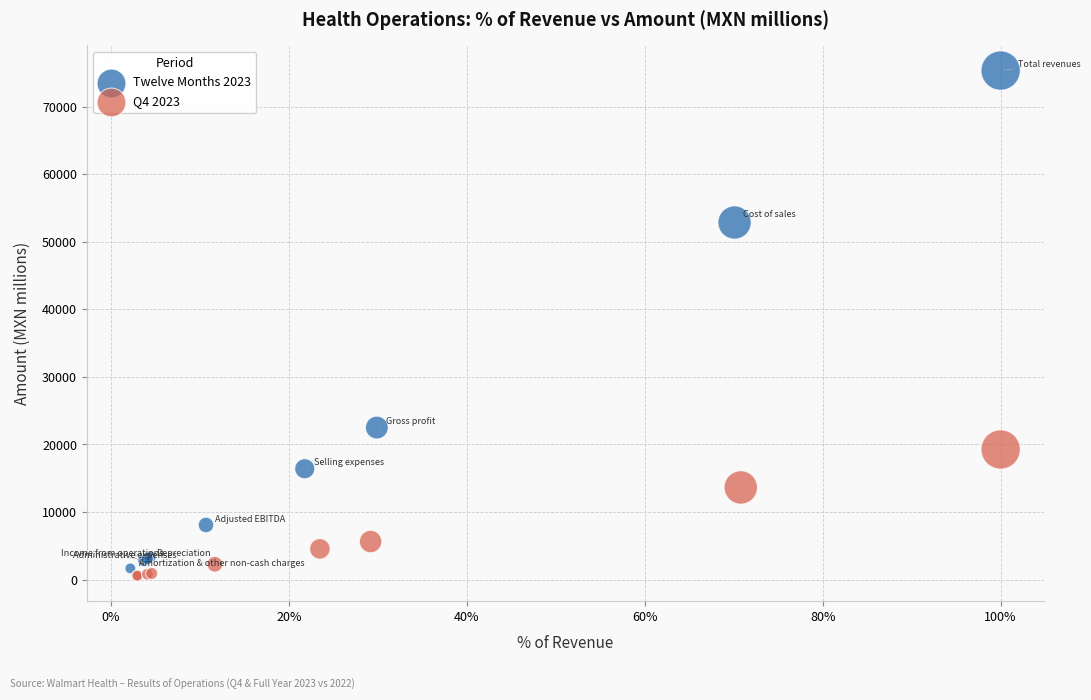

Which series contains the highest Y value?

Twelve Months 2023